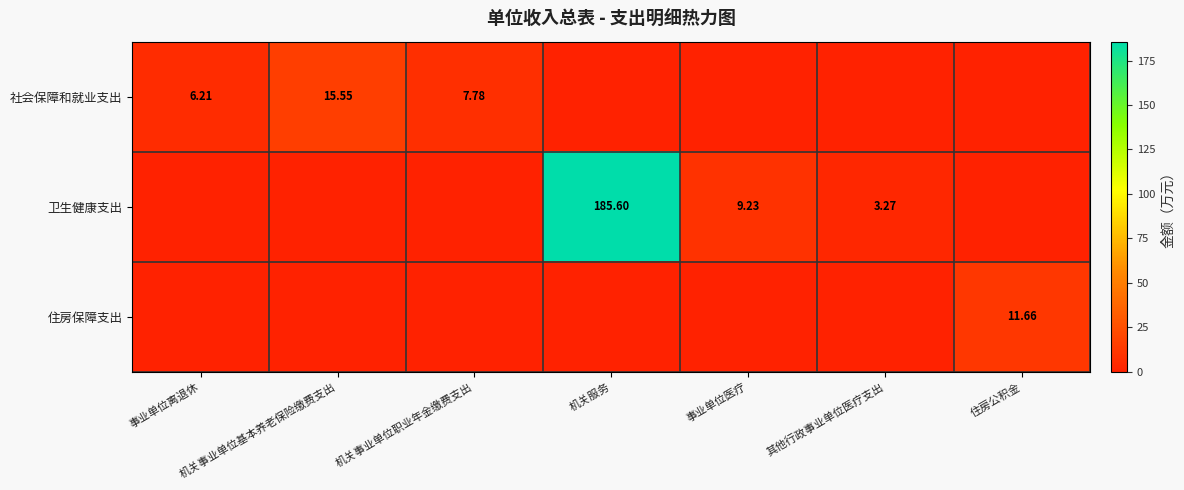

Read the 社会保障和就业支出 value at 机关事业单位职业年金缴费支出.

7.8